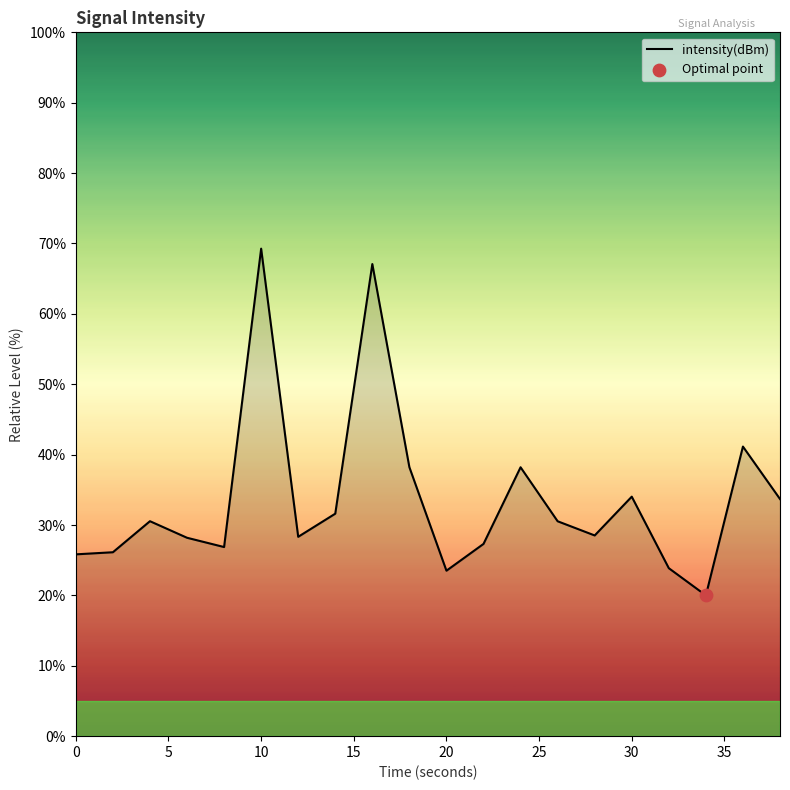

What is the difference between the maximum and minimum values?

49.3